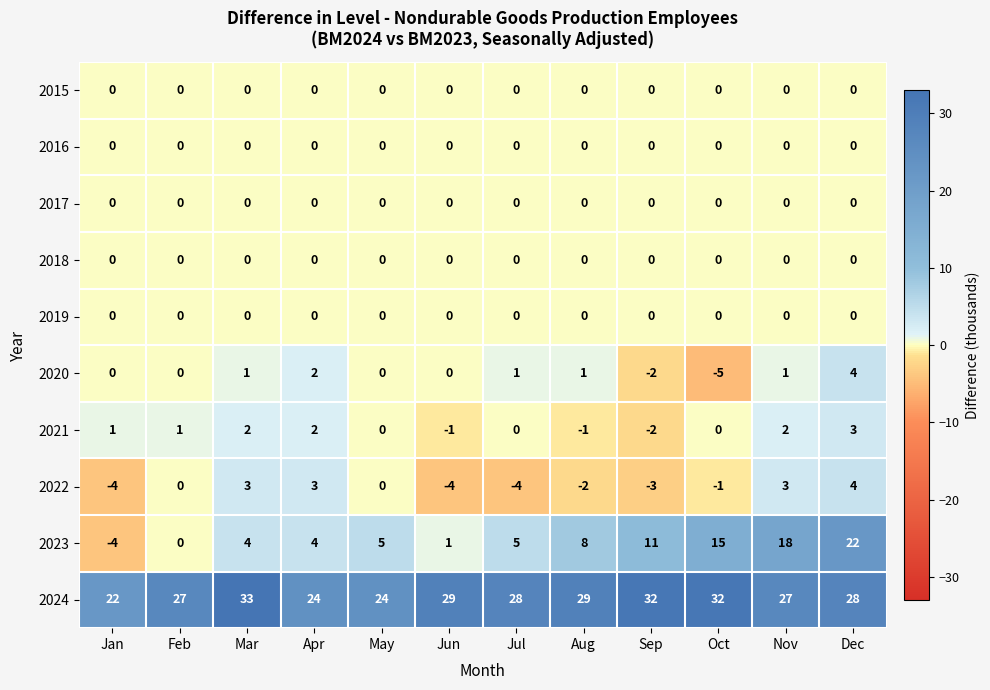

What is the sum of all 2022 values?

-5